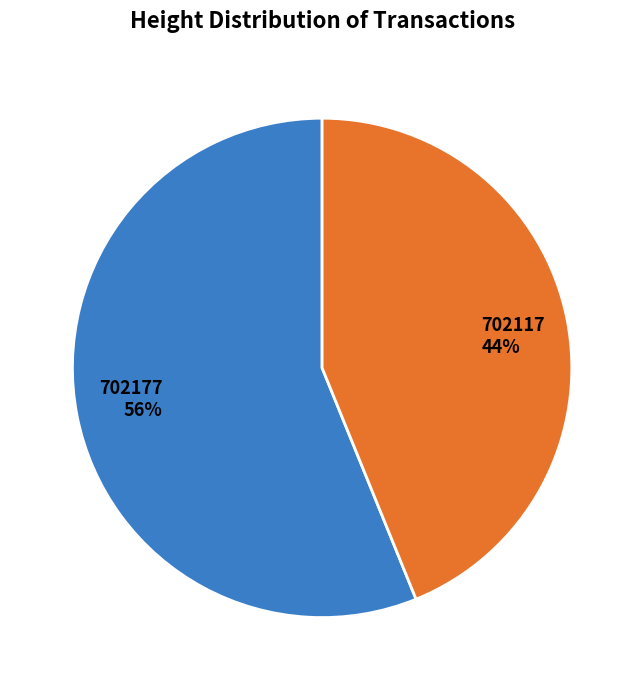

Approximately how many times larger is the value at 702117 compared to 702177?

0.8